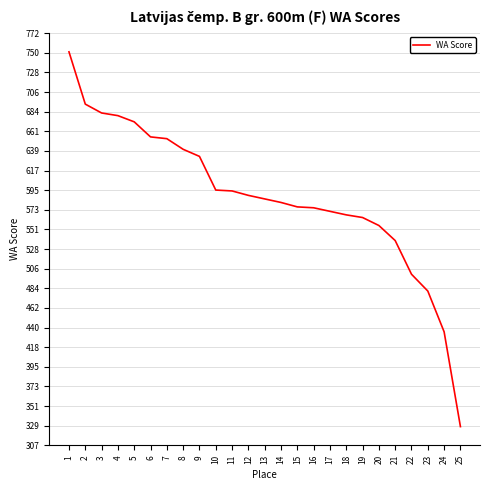

What is the change in value from 14 to 21?

-43